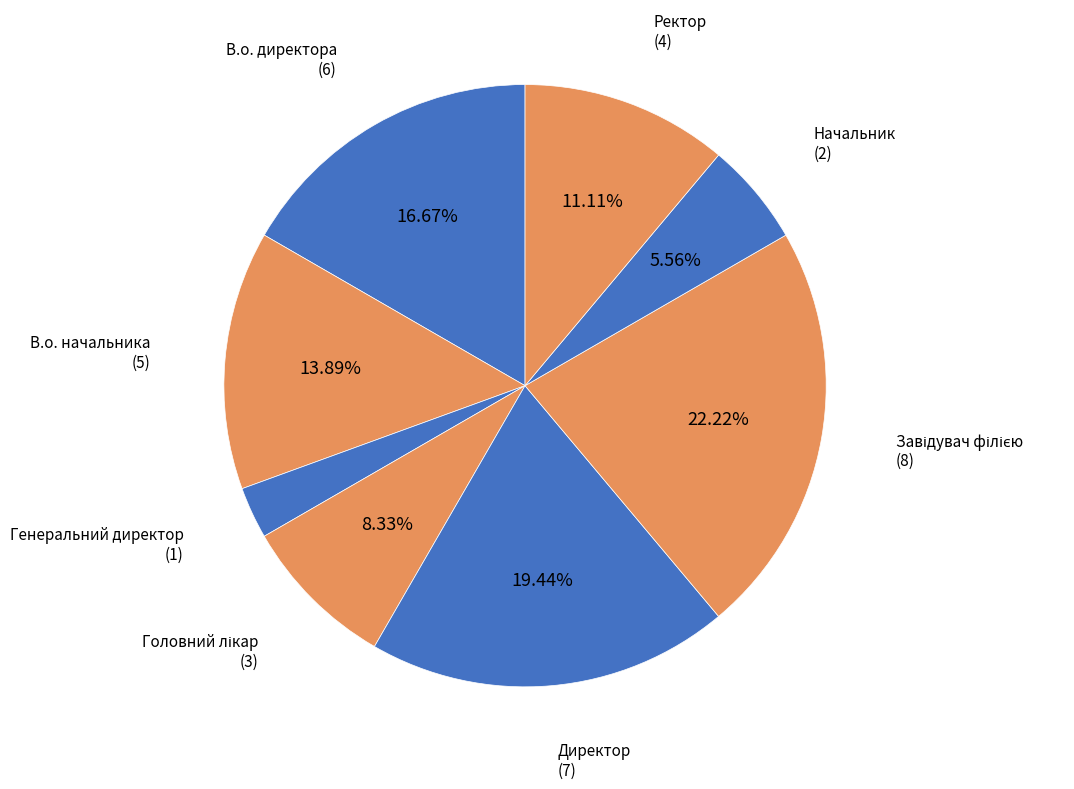

What portion of the pie excludes В.о. директора?

83.3%